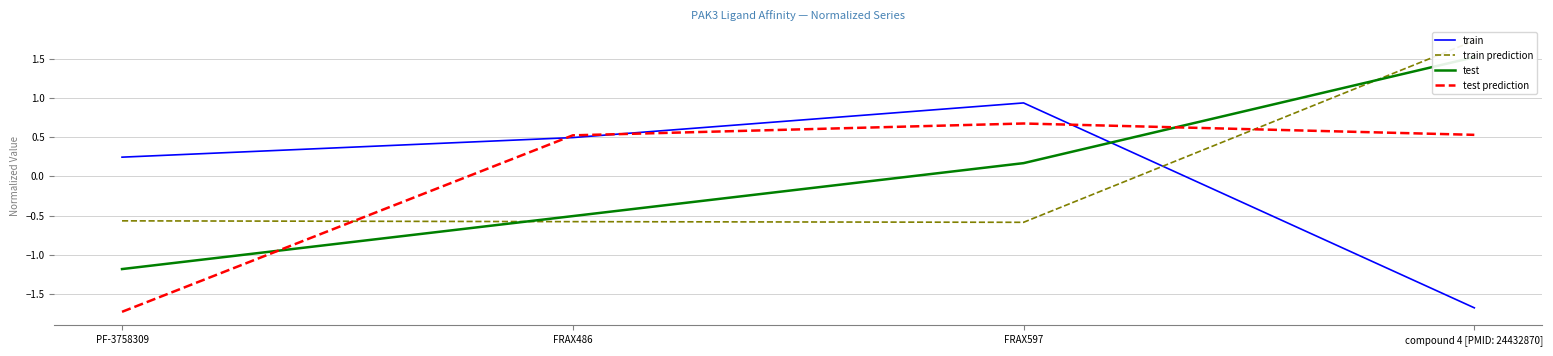

Reading left to right, transcribe all the data shown in this chart.

train: PF-3758309=0.2	FRAX486=0.5	FRAX597=0.9	compound 4 [PMID: 24432870]=-1.7
train prediction: PF-3758309=-0.6	FRAX486=-0.6	FRAX597=-0.6	compound 4 [PMID: 24432870]=1.7
test: PF-3758309=-1.2	FRAX486=-0.5	FRAX597=0.2	compound 4 [PMID: 24432870]=1.5
test prediction: PF-3758309=-1.7	FRAX486=0.5	FRAX597=0.7	compound 4 [PMID: 24432870]=0.5